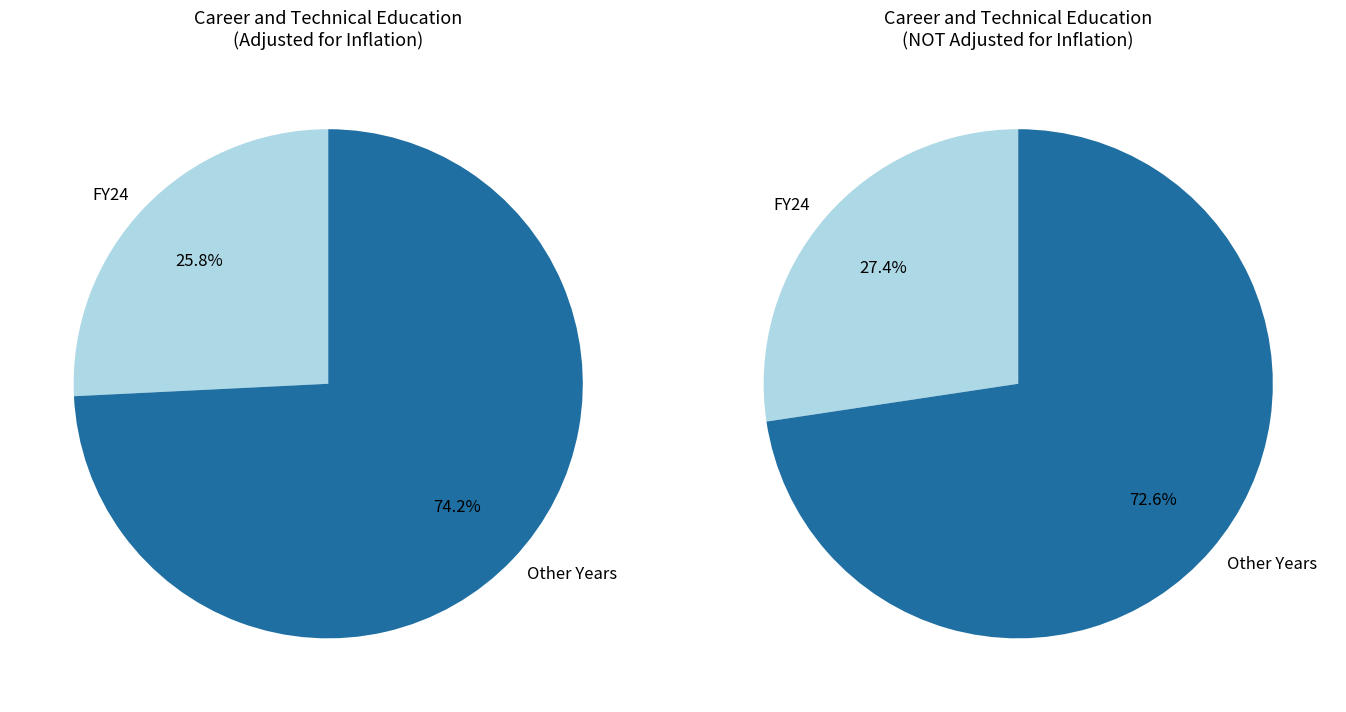

Rank the series by their average value, from highest to lowest.

values_adjusted, values_not_adjusted